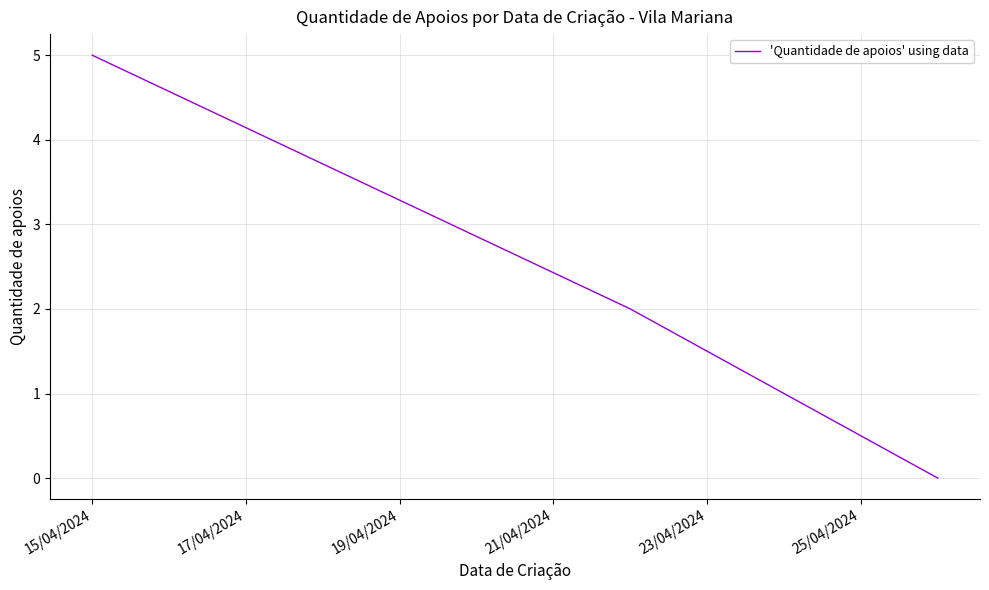

What is the maximum value shown in the chart?

5